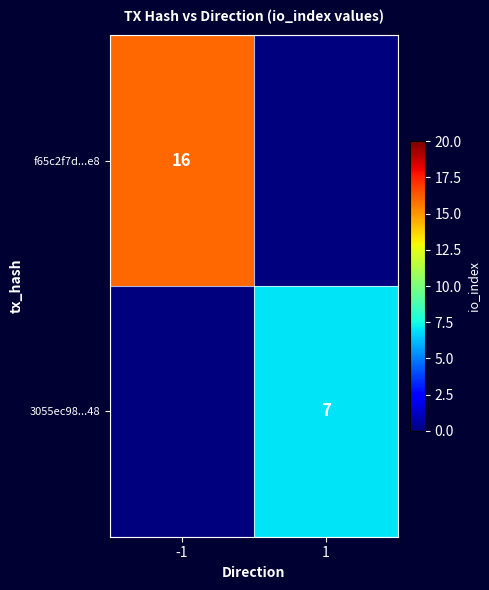

Is it true that f65c2f7d...e8 equals 11 at -1?

False